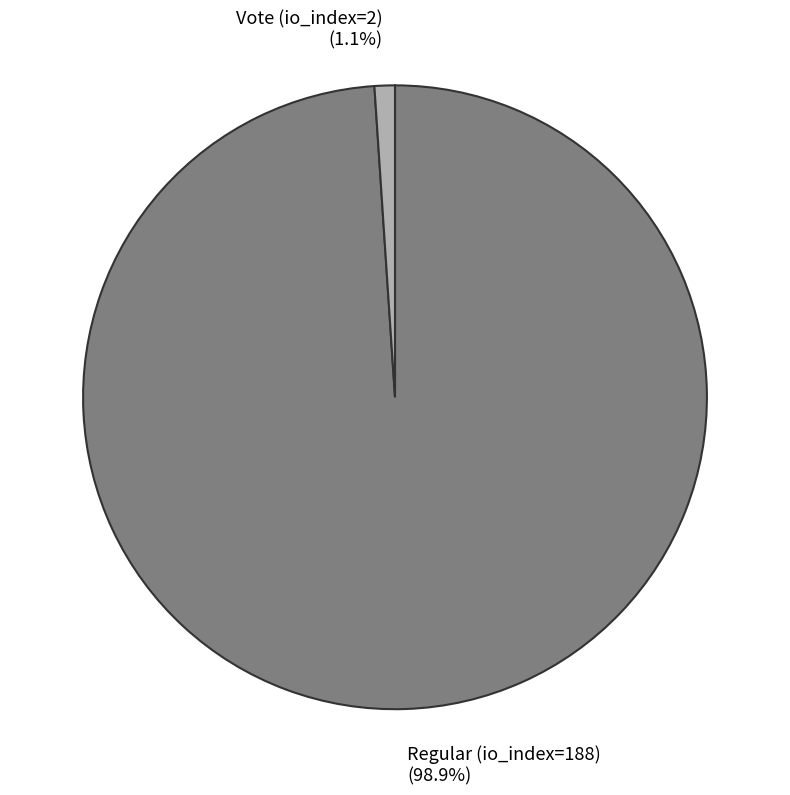

To the nearest percent, what is the difference between the largest and smallest slice percentages?

98%